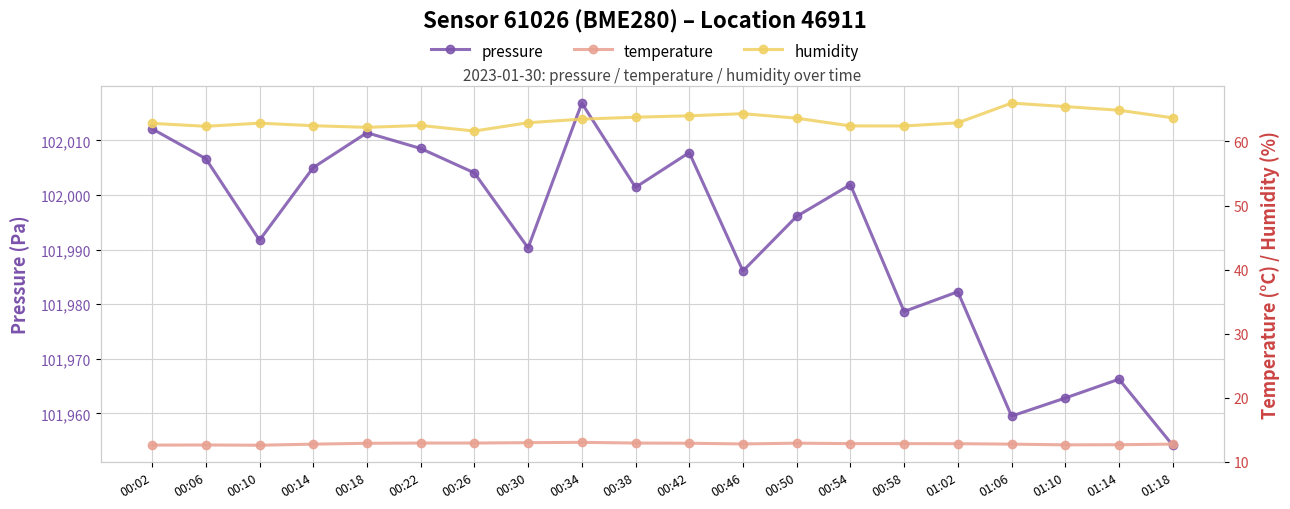

True or false: temperature and humidity intersect in this chart.

False